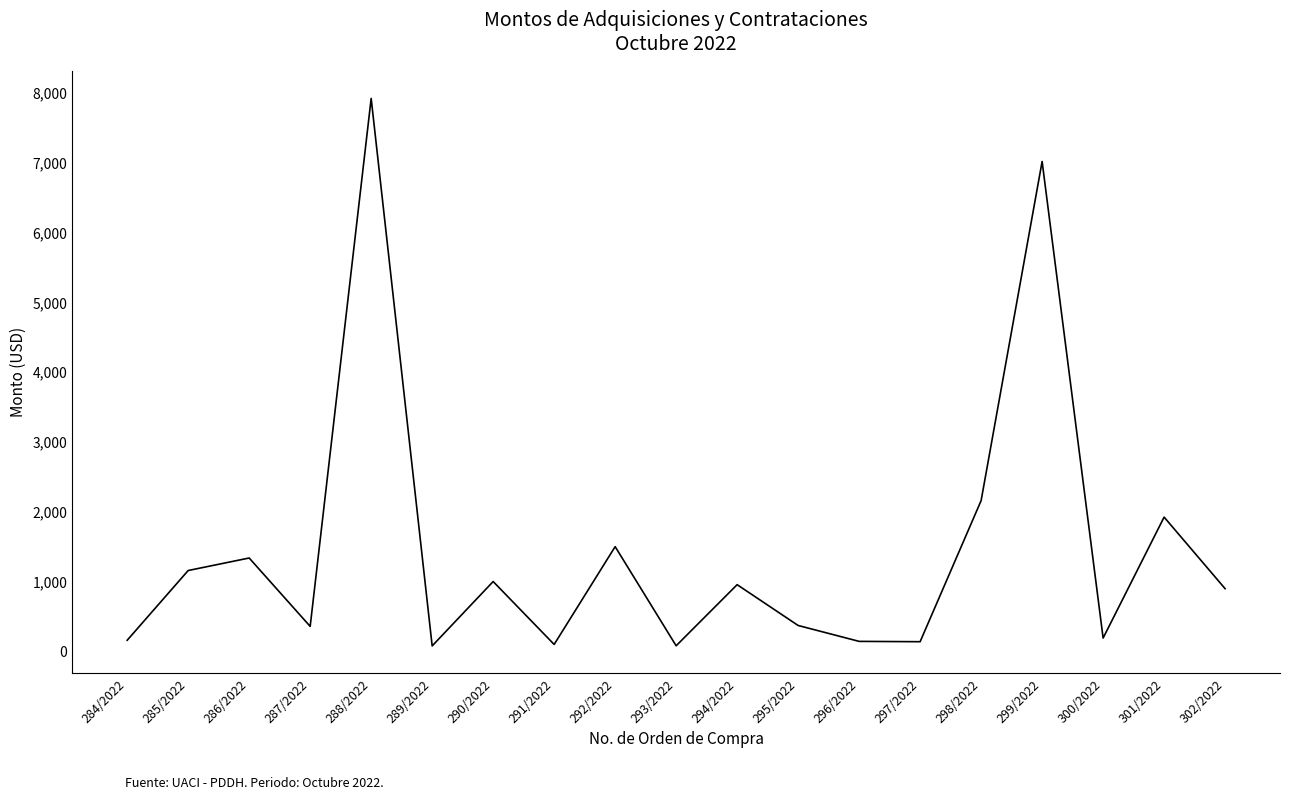

What is the difference between the maximum and minimum values?

7846.9